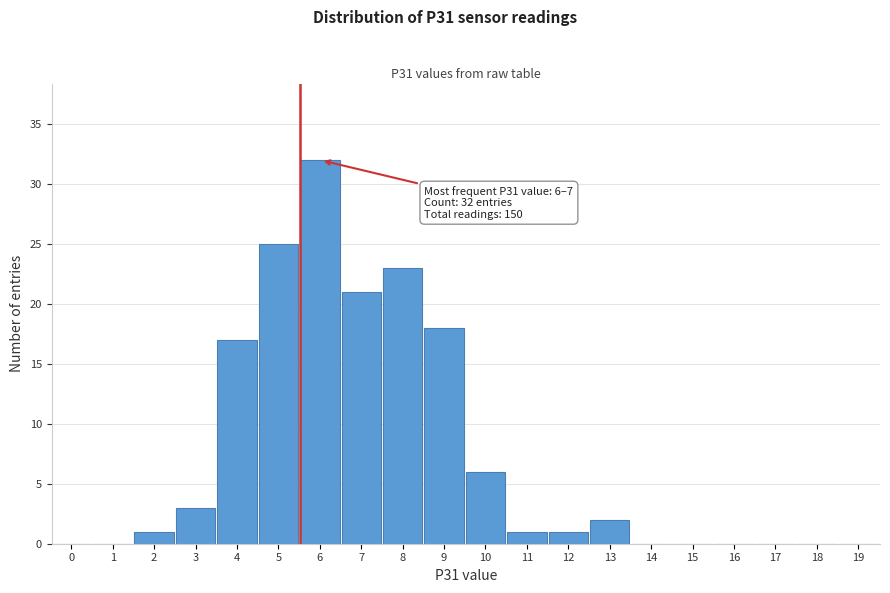

Reading right to left, what are all the values shown in this chart?

19=0	18=0	17=0	16=0	15=0	14=0	13=2	12=1	11=1	10=6	9=18	8=23	7=21	6=32	5=25	4=17	3=3	2=1	1=0	0=0